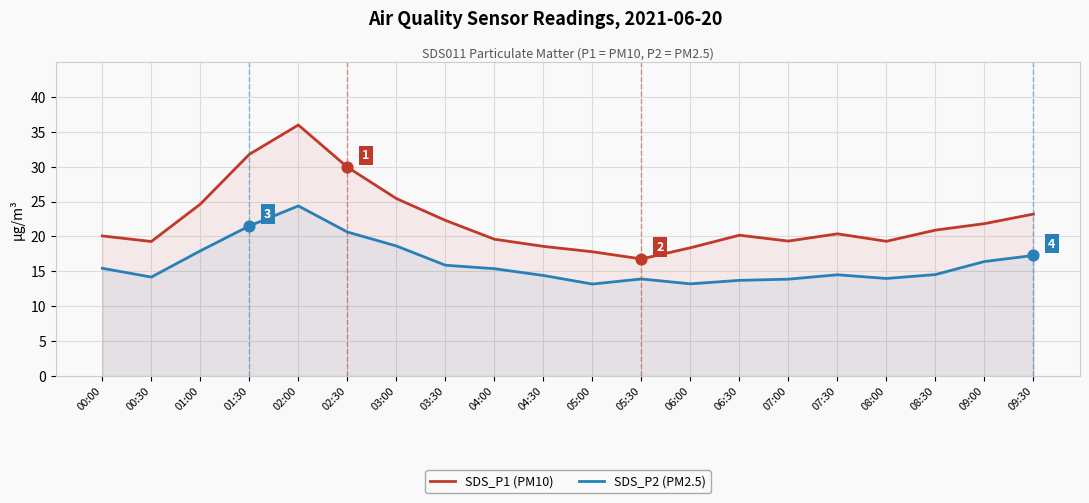

Which series has the largest total across all categories?

SDS_P1 (PM10)